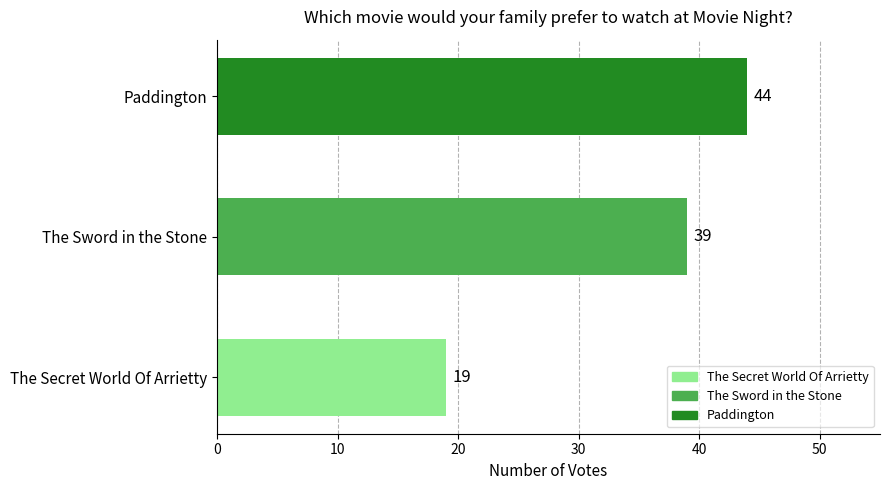

What is the sum of all values?

102